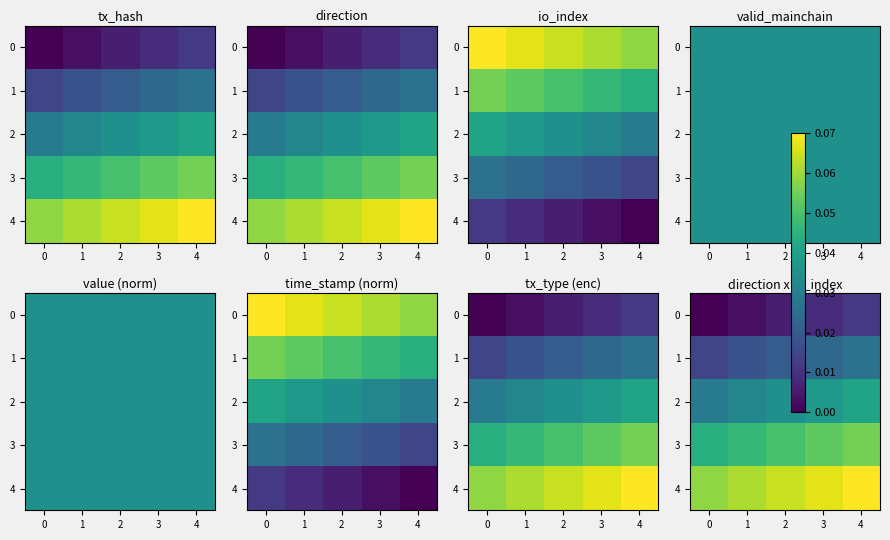

At which category is the sum across all series the highest?

4